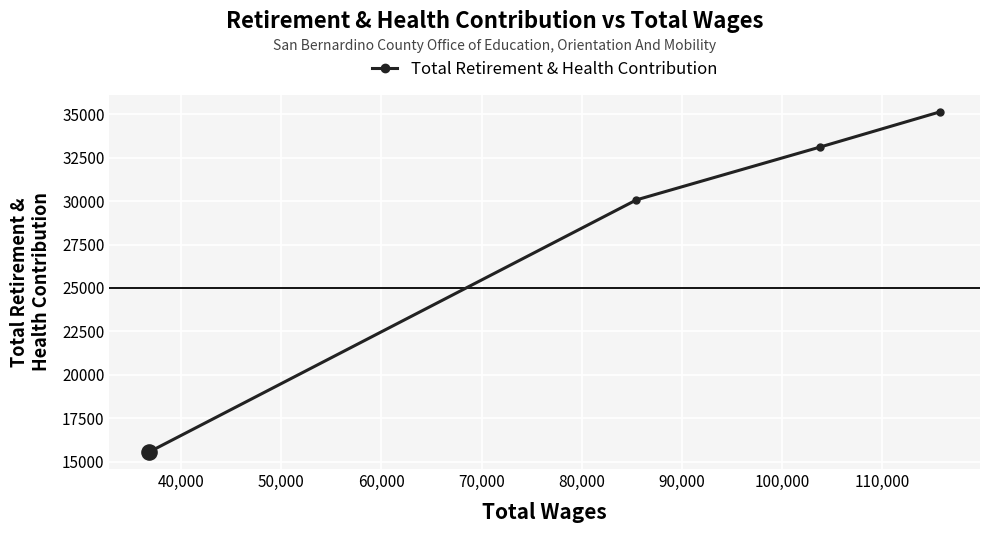

What is the sum of all values?

113875